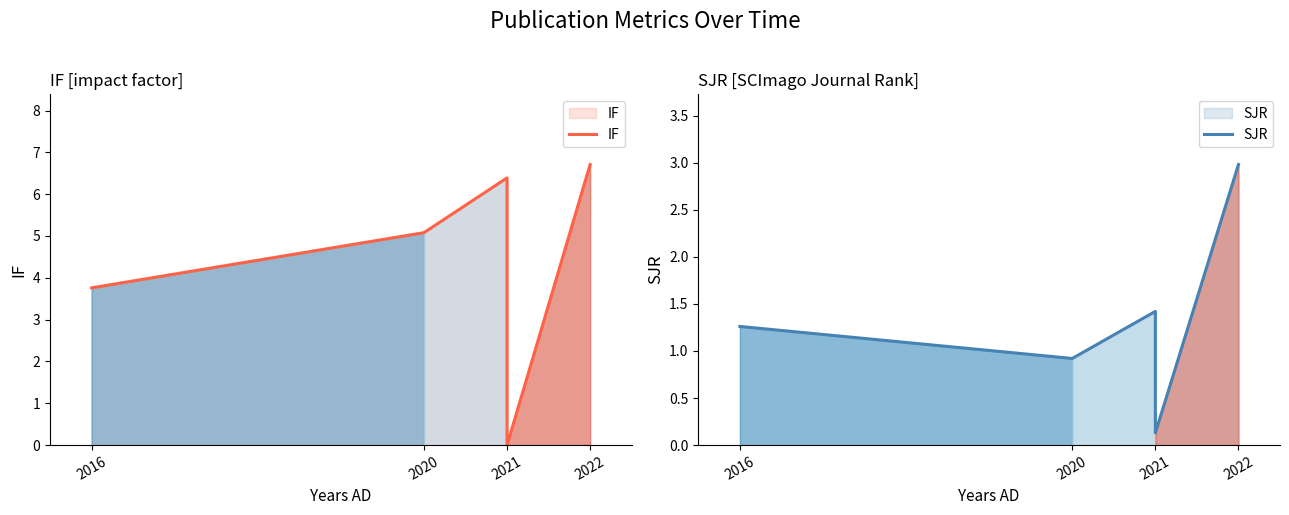

Which series has the widest spread of values?

IF